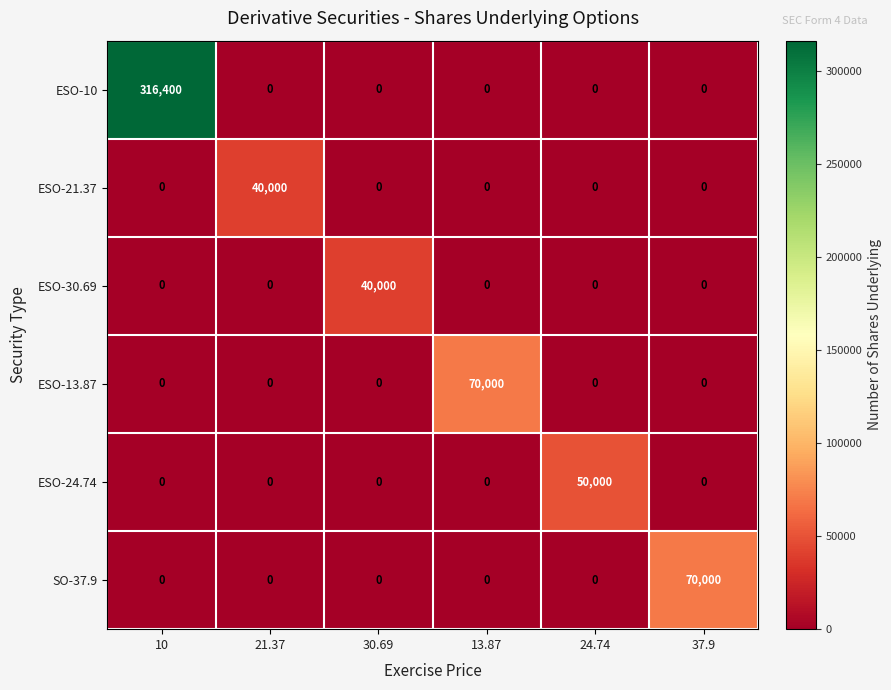

At how many categories does at least one series exceed 120130?

1